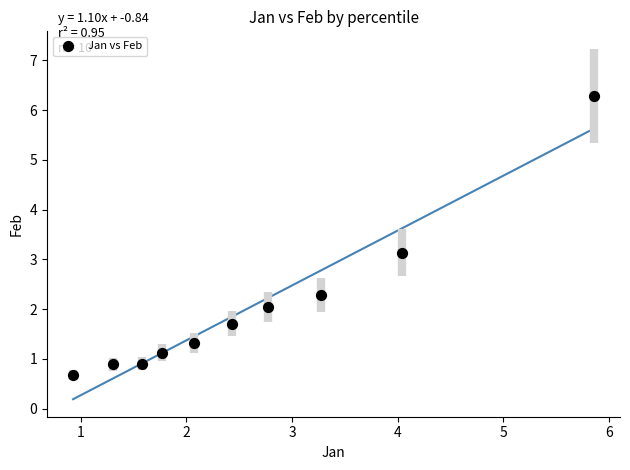

What is the range of X values (max minus min)?

4.9